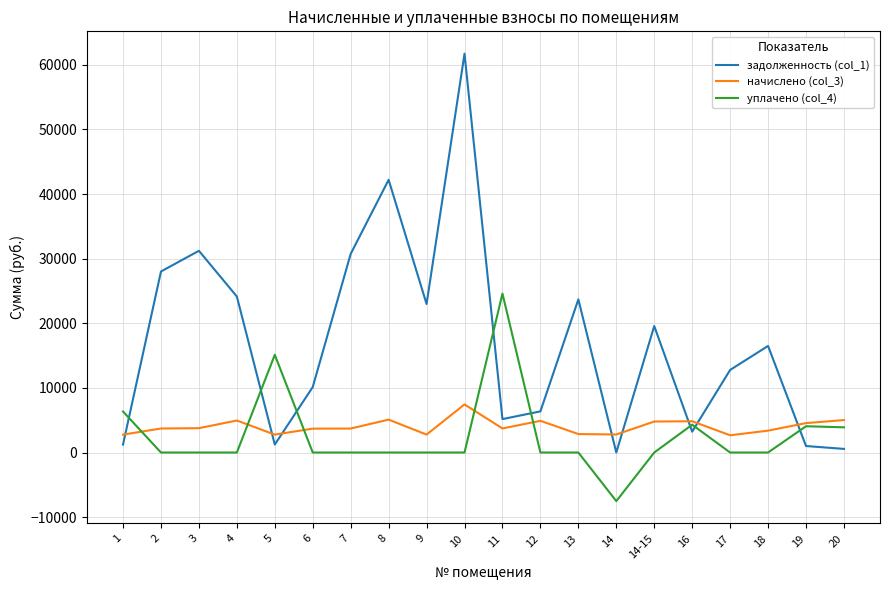

What is the total value across all series at 5?

19126.1